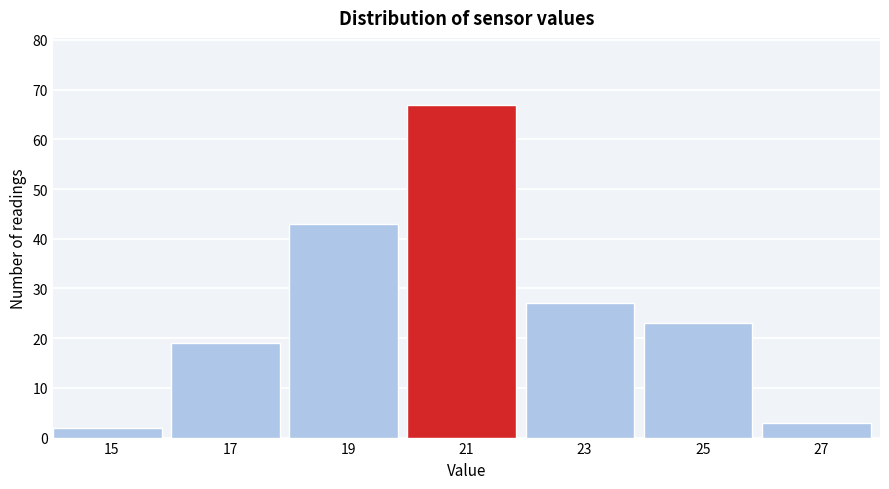

Reading left to right, what are all the values shown in this chart?

15=2	17=19	19=43	21=67	23=27	25=23	27=3